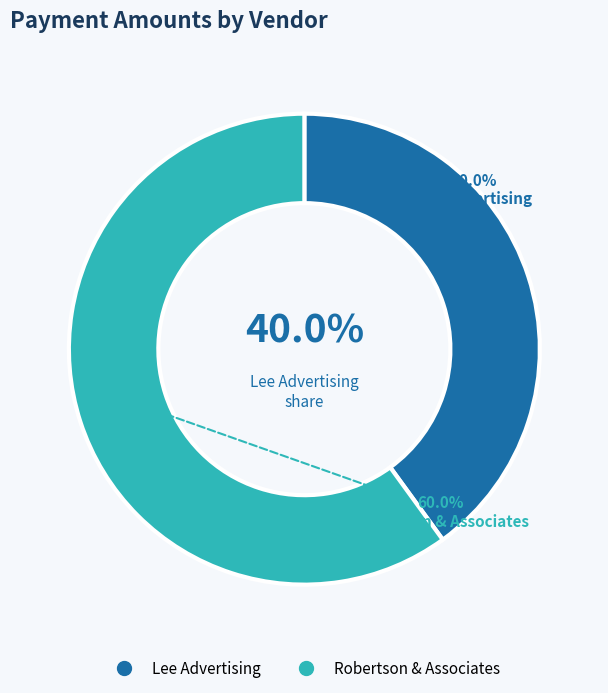

What portion of the pie excludes Robertson & Associates?

40.0%